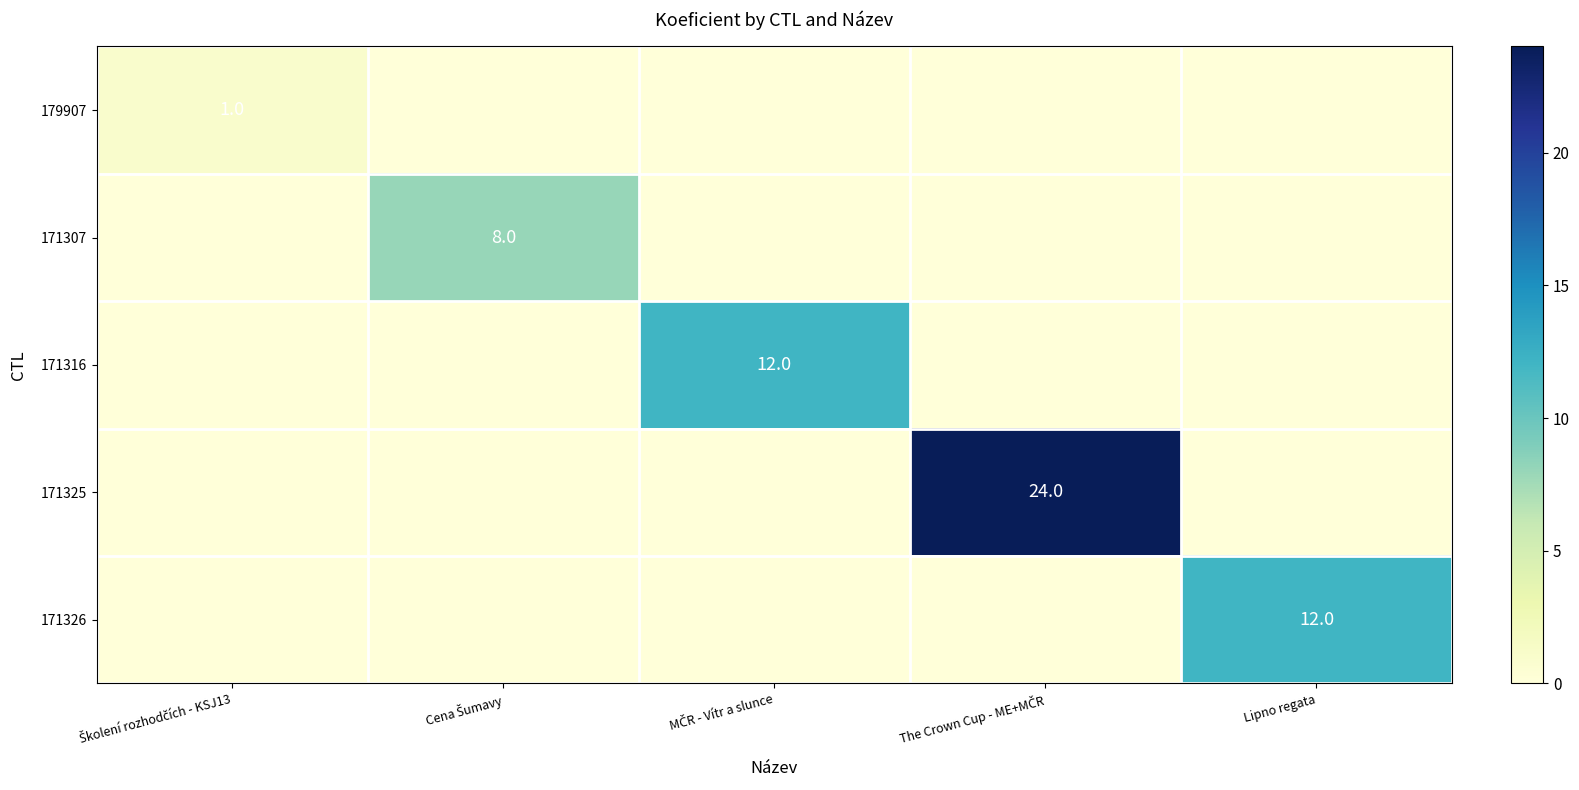

What is the difference between the maximum and minimum values in the 171325 series?

24